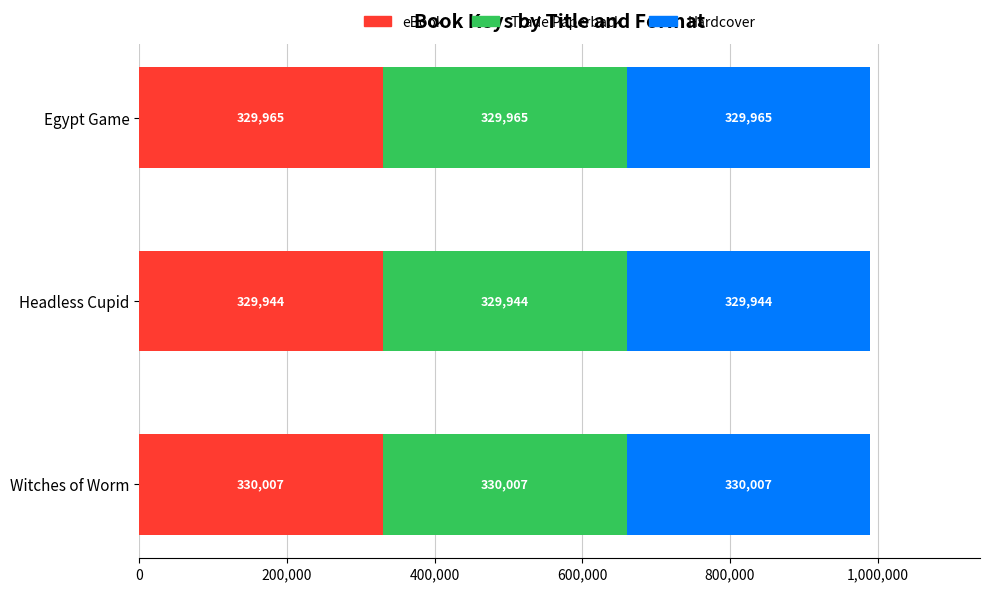

How many eBook values are between 329944 and 330007?

3